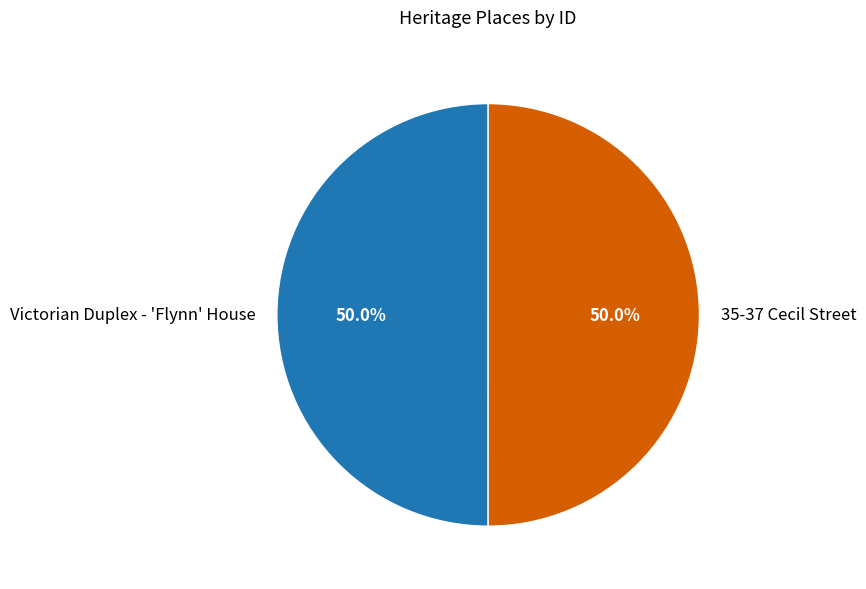

What is the ratio of the value at 35-37 Cecil Street to the value at Victorian Duplex - 'Flynn' House?

1.0